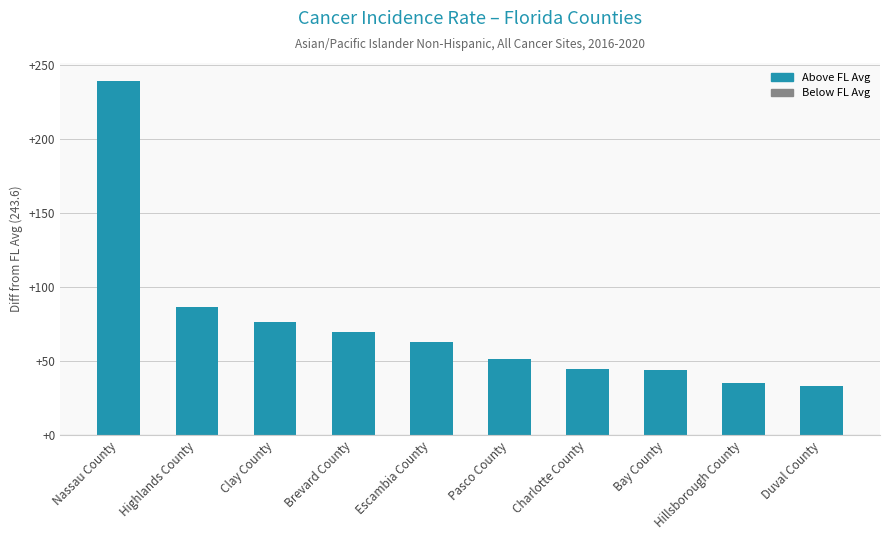

Which has a higher value, Nassau County or Pasco County?

Nassau County